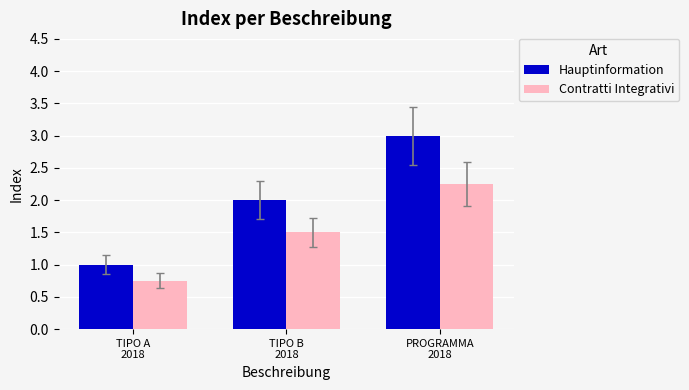

Which series has the widest spread of values?

Hauptinformation